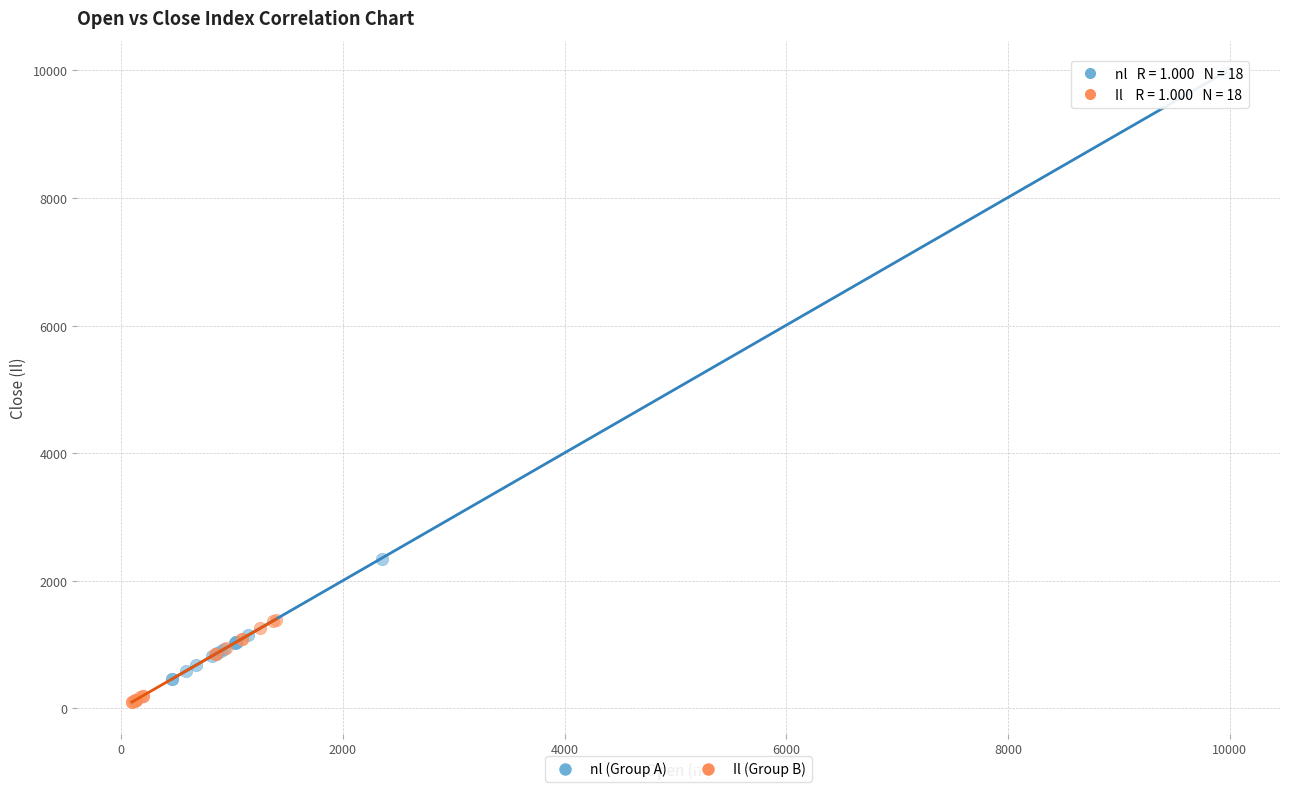

Which series has the largest Y range (max minus min)?

nl (Group A)